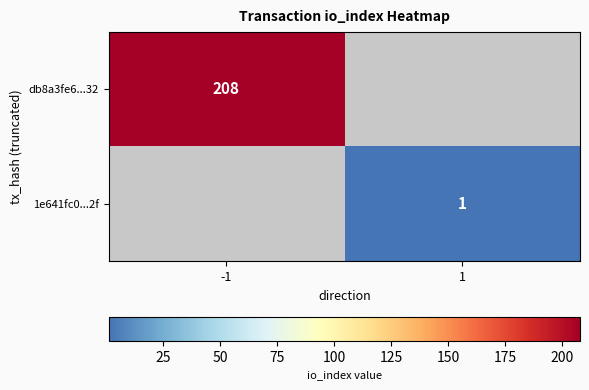

The db8a3fe6...32 series shows 208 at -1. True or false?

True